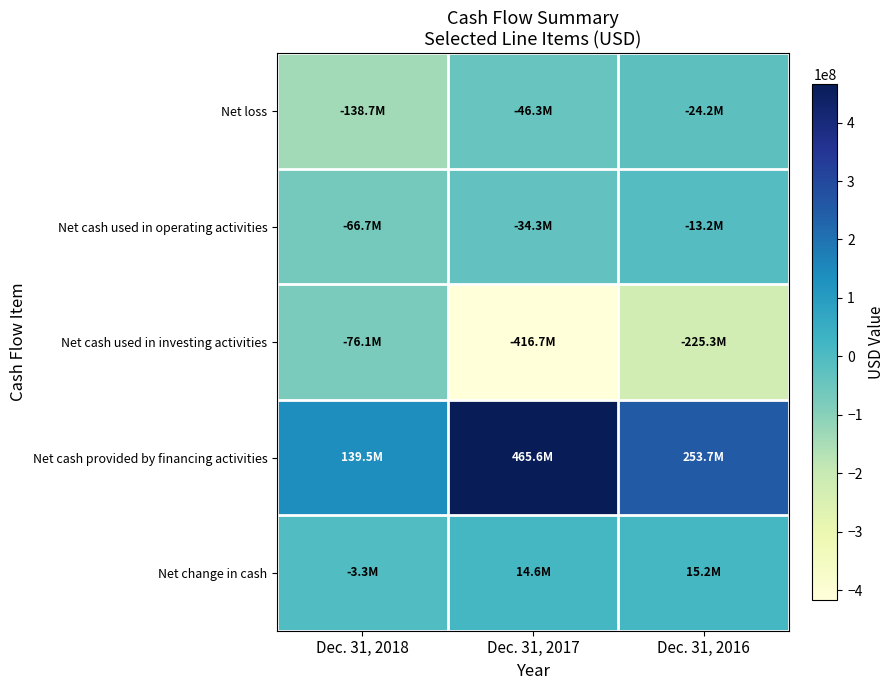

At Dec. 31, 2017, list the series in order from largest to smallest.

Net cash provided by financing activities, Net change in cash, Net cash used in operating activities, Net loss, Net cash used in investing activities